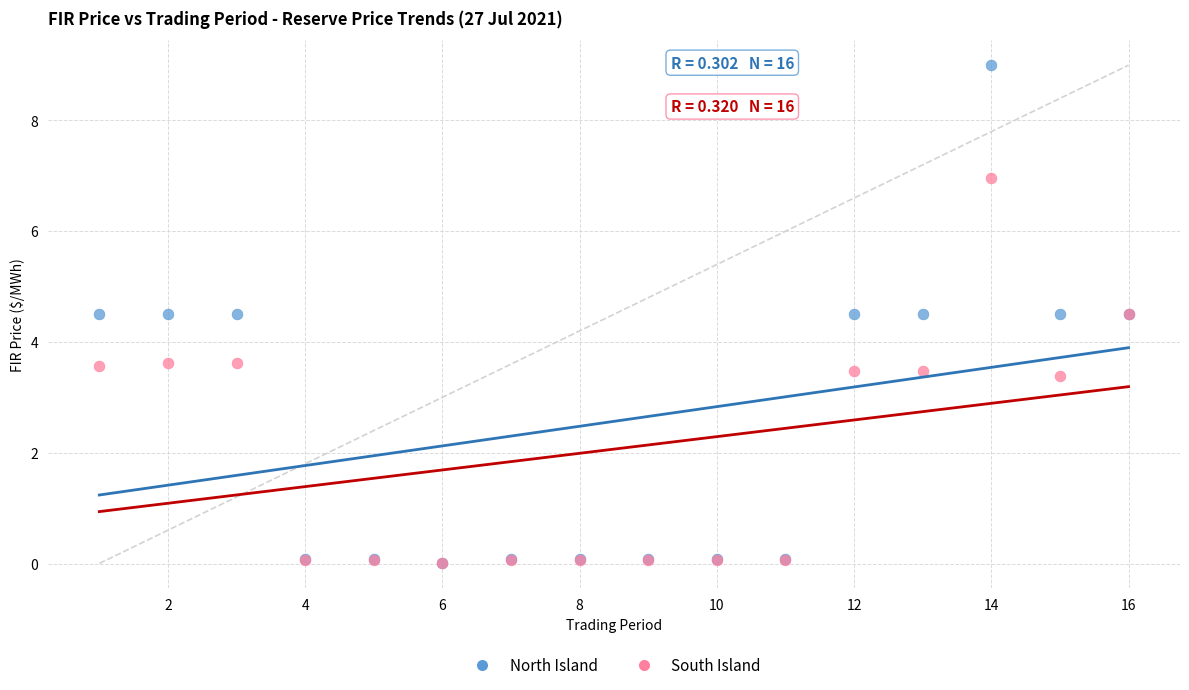

In the South Island series, what Y value is closest to 3?

3.4